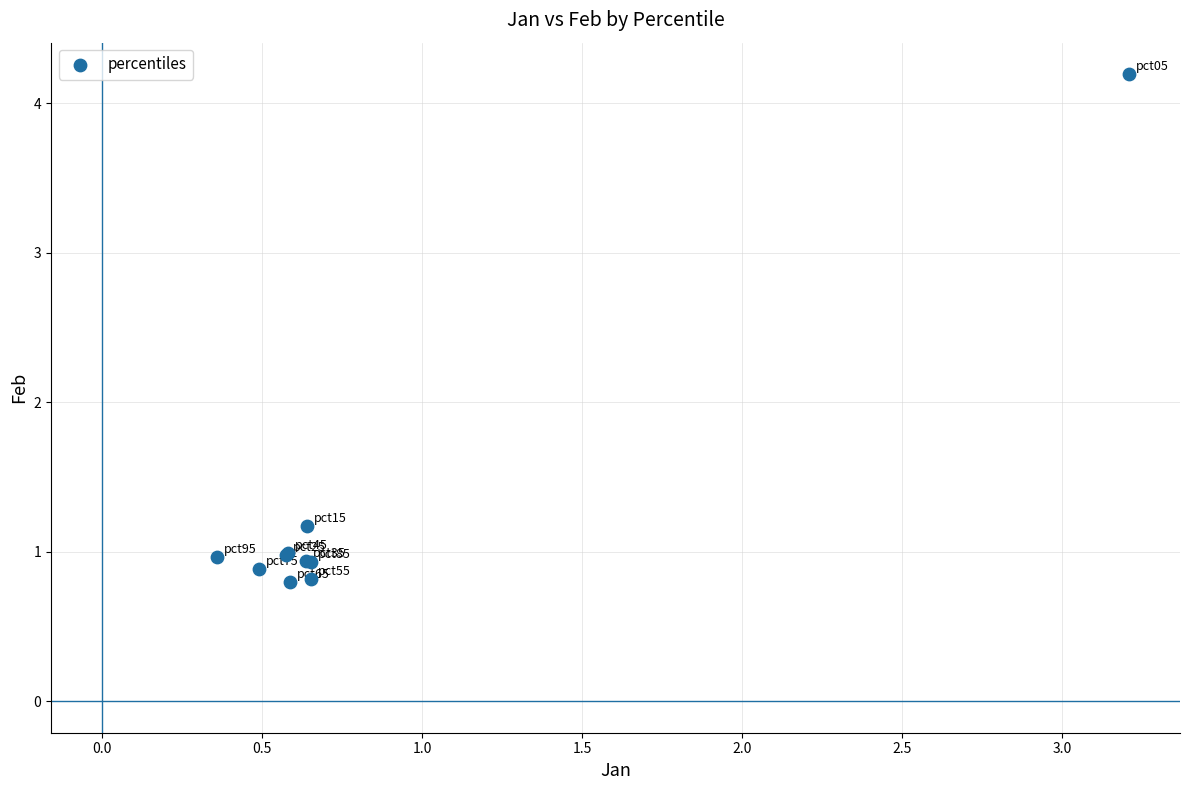

What Y value in the scatter plot is closest to 2?

1.2